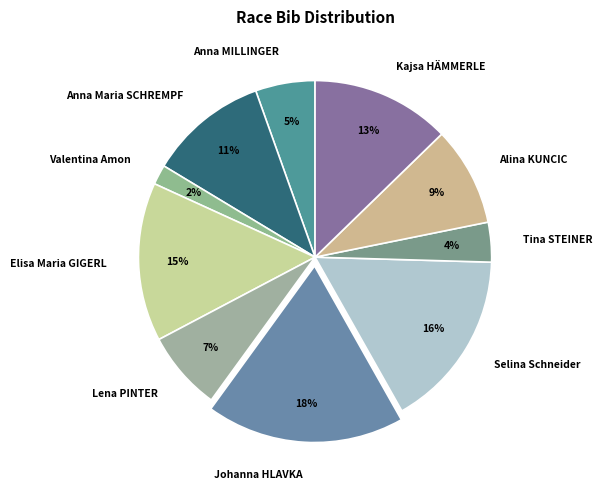

Approximately how many times larger is the value at Lena PINTER compared to Selina Schneider?

0.4